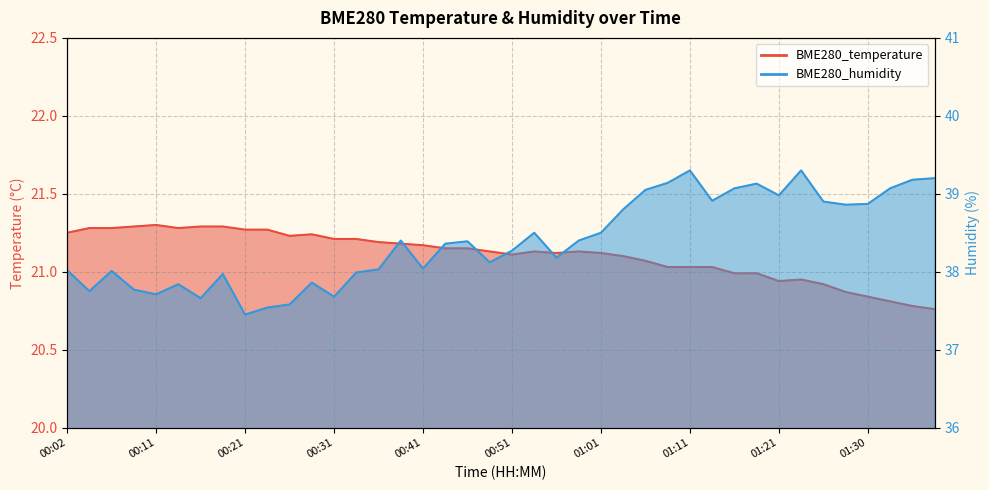

What position from the left is 00:51?

21